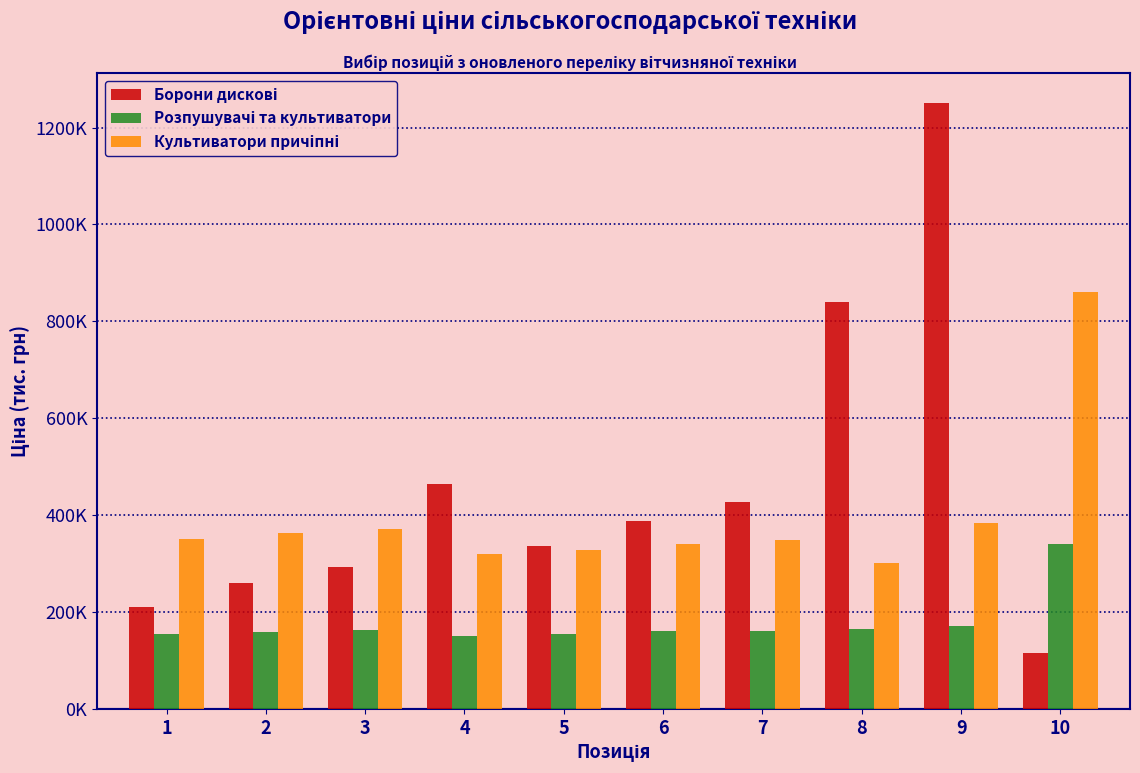

Between 8 and 7, which is larger?

8